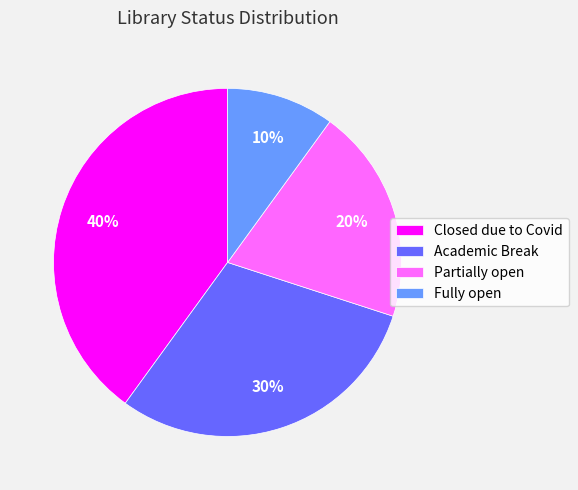

To the nearest percent, what is the combined percentage of Closed due to Covid and Fully open?

50%